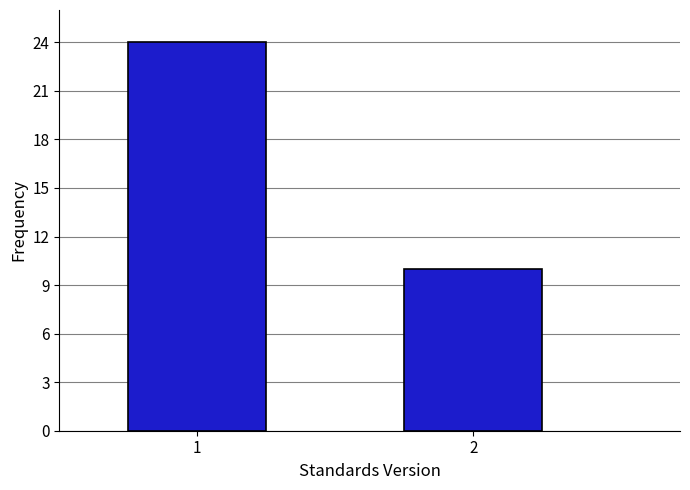

Reading left to right, list all the values displayed in this chart.

24	10